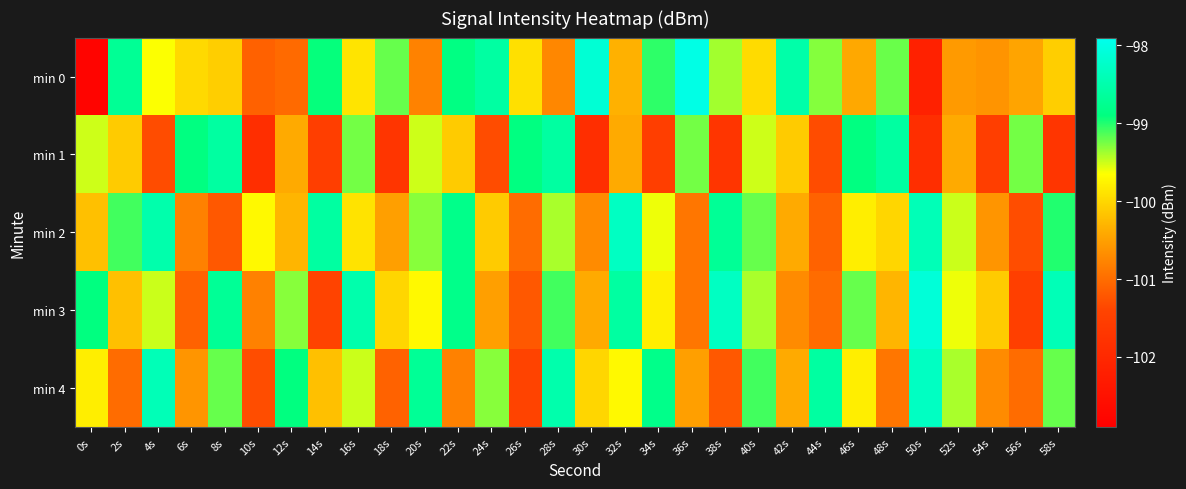

Reading left to right, list all the values displayed in this chart.

min 0: 0s=-102.8	2s=-98.7	4s=-99.6	6s=-100.0	8s=-100.1	10s=-101.1	12s=-101.0	14s=-98.9	16s=-99.9	18s=-99.2	20s=-100.8	22s=-98.9	24s=-98.6	26s=-99.9	28s=-100.7	30s=-98.1	32s=-100.3	34s=-99.0	36s=-98.0	38s=-99.4	40s=-100.0	42s=-98.5	44s=-99.3	46s=-100.4	48s=-99.2	50s=-102.2	52s=-100.6	54s=-100.6	56s=-100.5	58s=-100.1
min 1: 0s=-99.5	2s=-100.1	4s=-101.3	6s=-98.9	8s=-98.6	10s=-101.9	12s=-100.4	14s=-101.5	16s=-99.2	18s=-101.7	20s=-99.5	22s=-100.1	24s=-101.3	26s=-98.9	28s=-98.6	30s=-101.9	32s=-100.4	34s=-101.5	36s=-99.2	38s=-101.7	40s=-99.5	42s=-100.1	44s=-101.3	46s=-98.9	48s=-98.6	50s=-101.9	52s=-100.4	54s=-101.5	56s=-99.2	58s=-101.7
min 2: 0s=-100.2	2s=-99.1	4s=-98.5	6s=-100.8	8s=-101.2	10s=-99.7	12s=-100.3	14s=-98.6	16s=-99.9	18s=-100.5	20s=-99.3	22s=-98.8	24s=-100.1	26s=-101.0	28s=-99.4	30s=-100.7	32s=-98.3	34s=-99.6	36s=-100.9	38s=-98.7	40s=-99.2	42s=-100.4	44s=-101.1	46s=-99.8	48s=-100.0	50s=-98.4	52s=-99.5	54s=-100.6	56s=-101.3	58s=-99.0
min 3: 0s=-98.9	2s=-100.2	4s=-99.5	6s=-101.1	8s=-98.7	10s=-100.8	12s=-99.3	14s=-101.4	16s=-98.5	18s=-100.0	20s=-99.7	22s=-98.8	24s=-100.5	26s=-101.2	28s=-99.1	30s=-100.4	32s=-98.6	34s=-99.8	36s=-100.9	38s=-98.3	40s=-99.4	42s=-100.7	44s=-101.0	46s=-99.2	48s=-100.3	50s=-98.1	52s=-99.6	54s=-100.1	56s=-101.5	58s=-98.4
min 4: 0s=-99.8	2s=-101.0	4s=-98.4	6s=-100.6	8s=-99.2	10s=-101.3	12s=-98.9	14s=-100.2	16s=-99.5	18s=-101.1	20s=-98.7	22s=-100.8	24s=-99.3	26s=-101.4	28s=-98.5	30s=-100.0	32s=-99.7	34s=-98.8	36s=-100.5	38s=-101.2	40s=-99.1	42s=-100.4	44s=-98.6	46s=-99.8	48s=-100.9	50s=-98.3	52s=-99.4	54s=-100.7	56s=-101.0	58s=-99.2